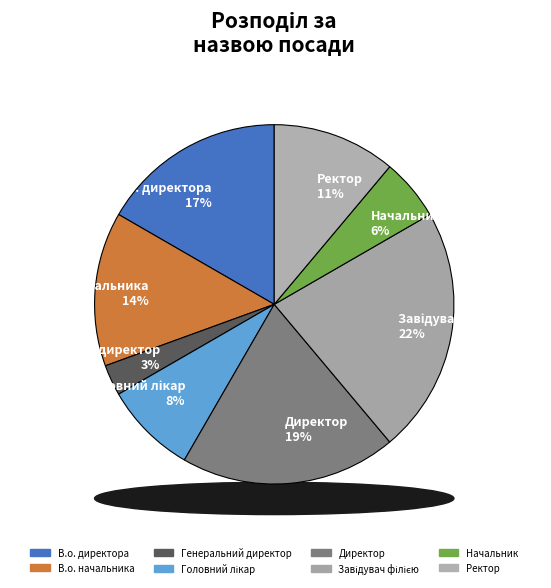

Which slice is the smallest?

Генеральний директор